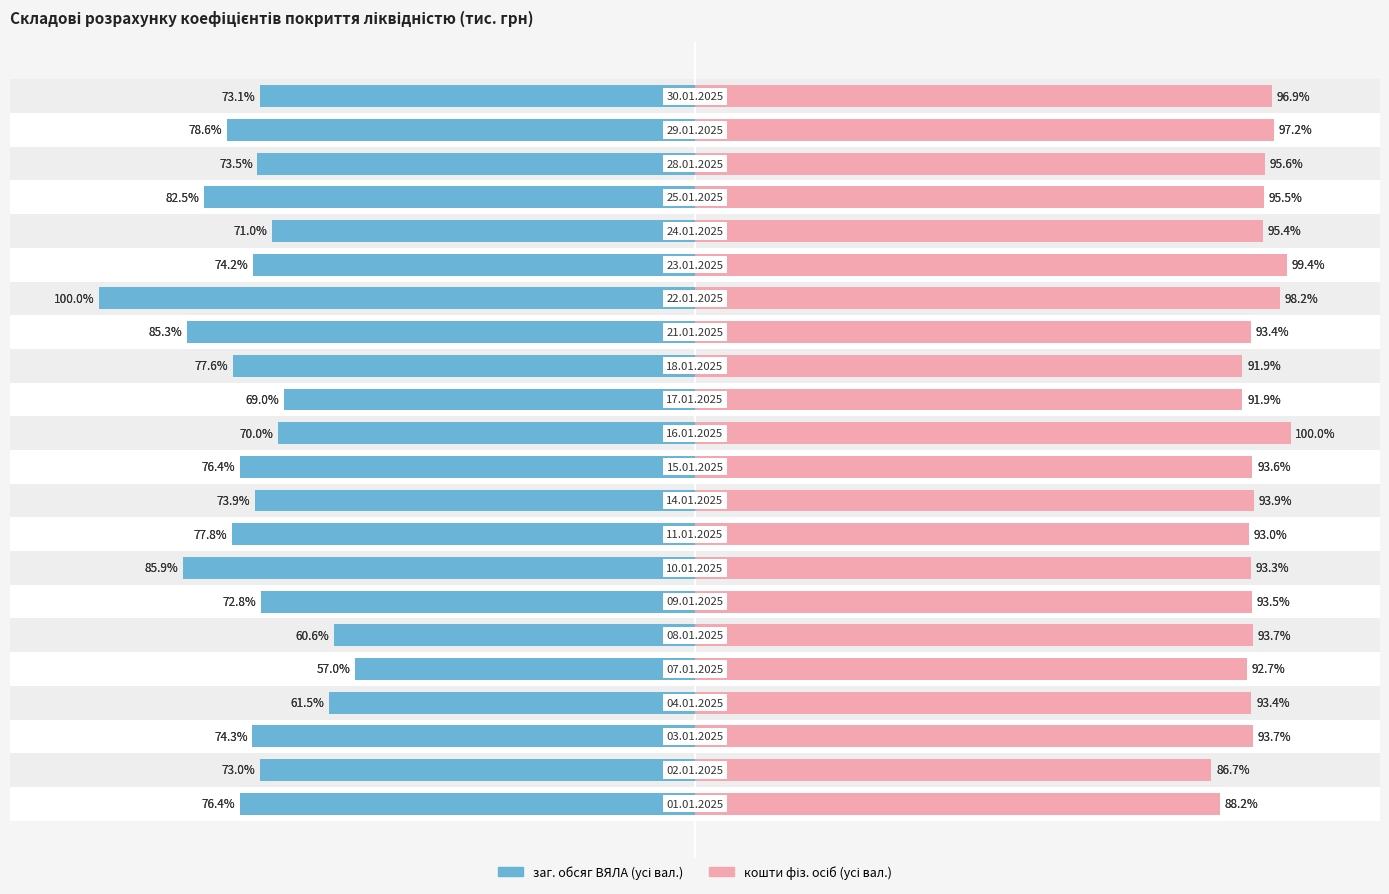

Which series has the largest total across all categories?

кошти фіз. осіб (усі вал.)